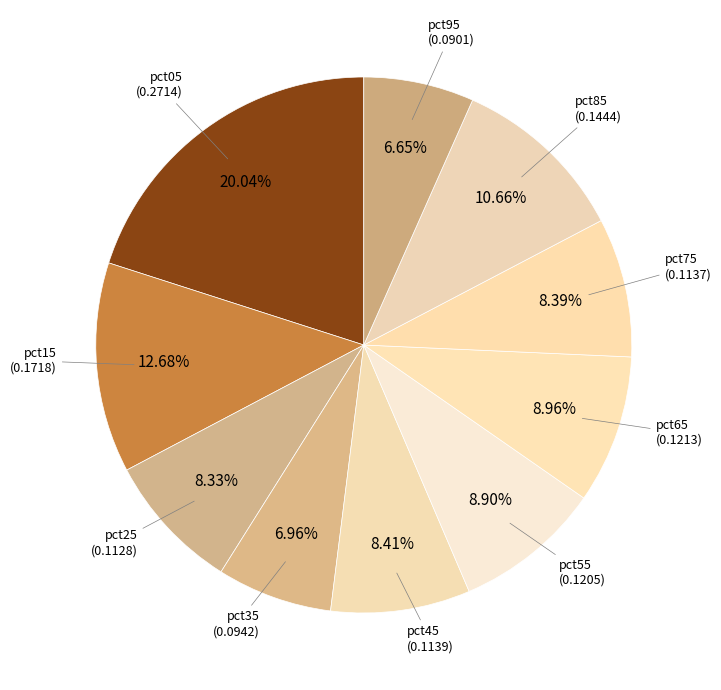

How many segments does this pie chart have?

10